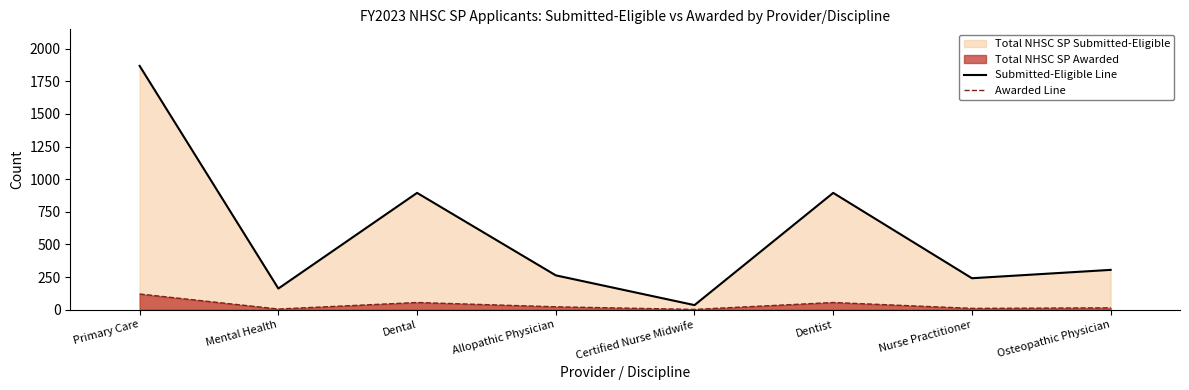

What is the sum of the Awarded Line values at Osteopathic Physician and Mental Health?

19